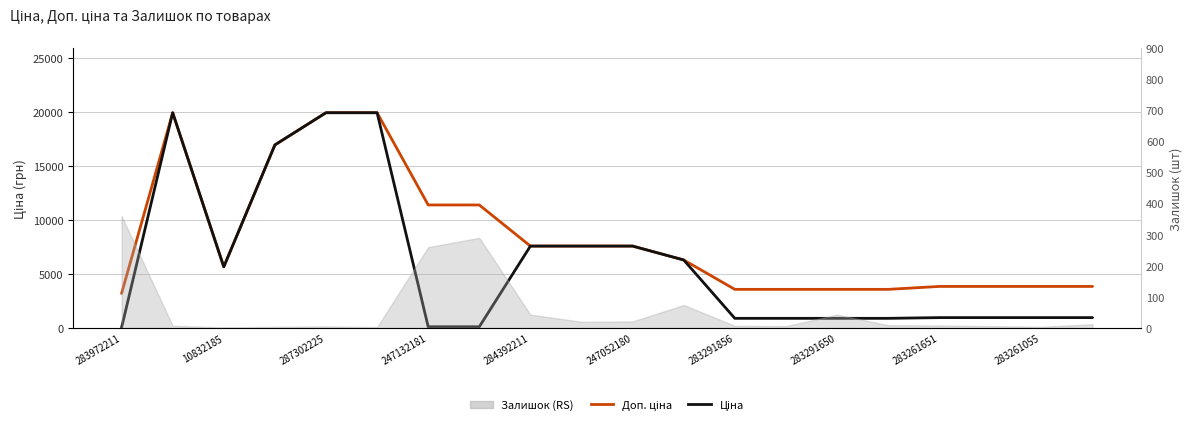

Reading left to right, extract all data points from this chart.

Доп. ціна: 3205.0	19964.2	5673.8	16976.3	19964.2	19964.2	11410.0	11410.0	7596.5	7596.5	7596.5	6308.8	3583.6	3583.6	3583.6	3583.6	3854.0	3854.0	3854.0	3854.0
Ціна: 32.0	19964.2	5673.8	16976.3	19964.2	19964.2	114.1	114.1	7596.5	7596.5	7596.5	6308.8	895.9	895.9	895.9	895.9	963.5	963.5	963.5	963.5